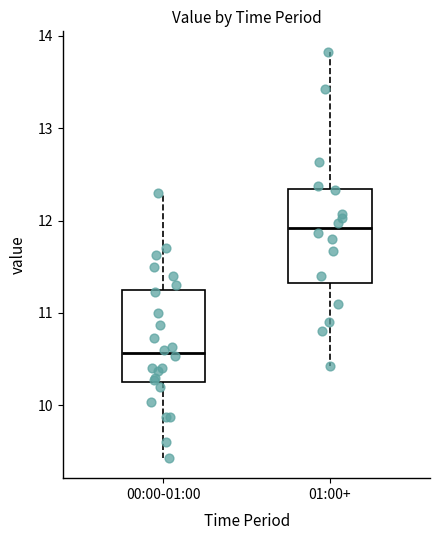

Reading left to right, transcribe this box plot: for each box, give where its median line is, the range the box spans, and where its two whiskers end, as read against the y-axis. The values are not printed on the chart, so give them approximately, as read against the axis.

00:00-01:00: median 10.6, box 10.3 to 11.2, whiskers 9.4 to 12.3
01:00+: median 11.9, box 11.3 to 12.3, whiskers 10.4 to 13.8